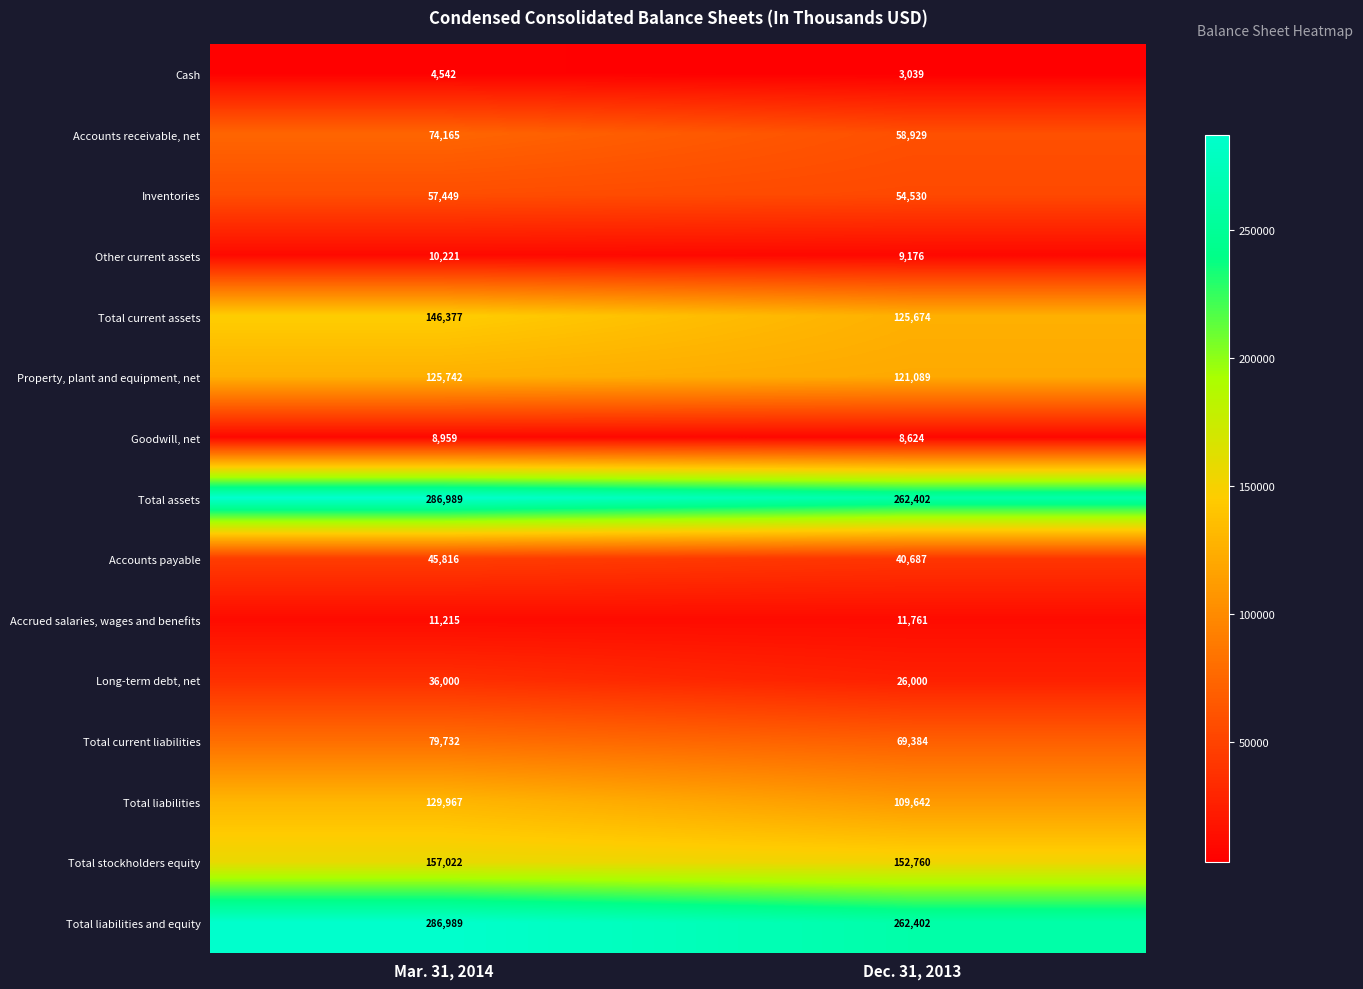

What is the total value across all series at Mar. 31, 2014?

1461185